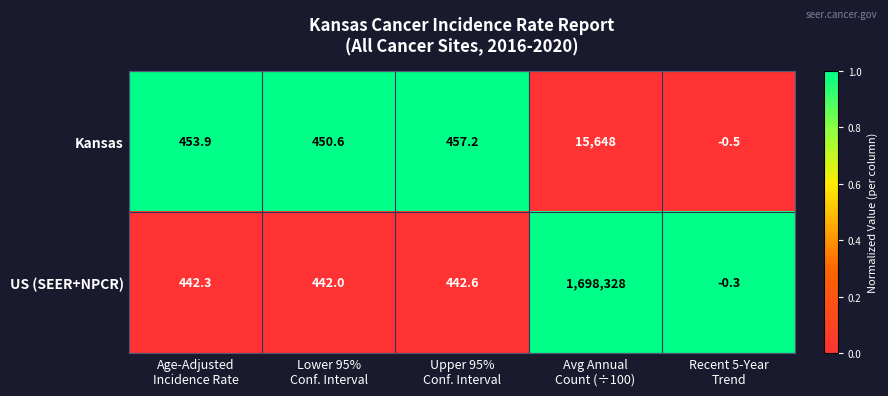

What is the spread (max minus min) of values at Avg Annual
Count (÷100)?

1682680.0